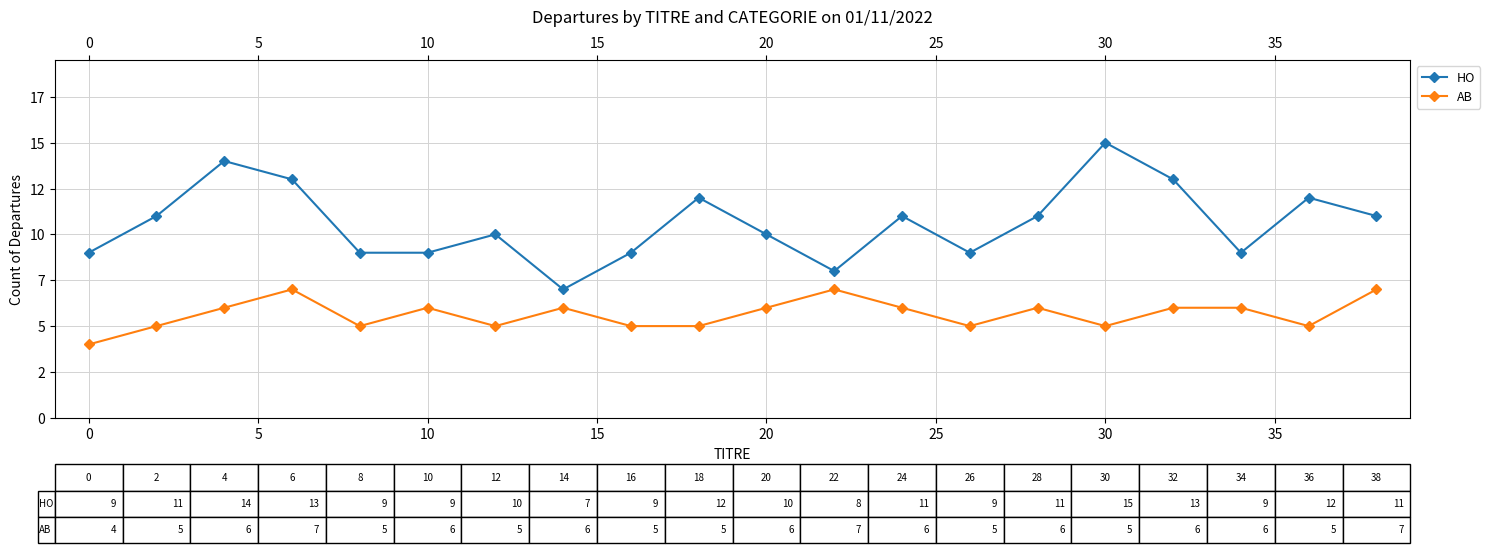

List the series in order of their peak value, highest first.

HO, AB